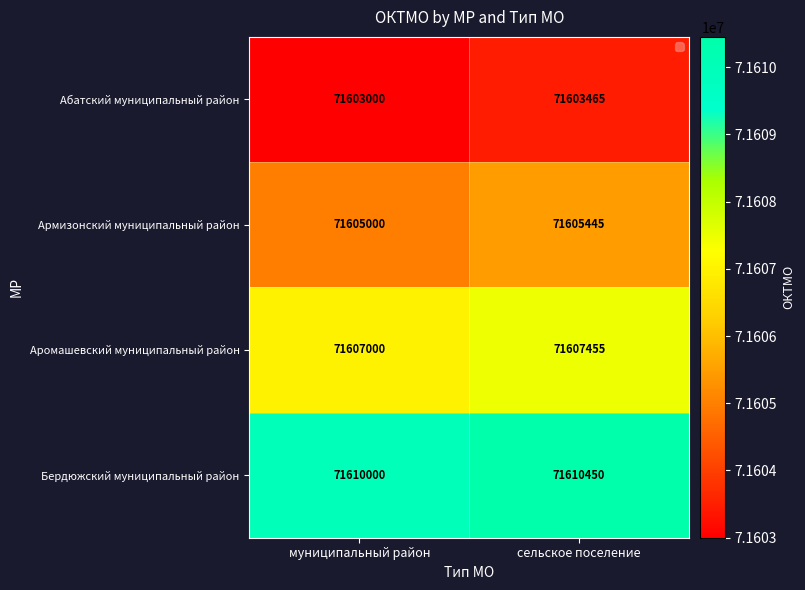

Rank the series at муниципальный район from highest to lowest value.

Бердюжский муниципальный район, Аромашевский муниципальный район, Армизонский муниципальный район, Абатский муниципальный район